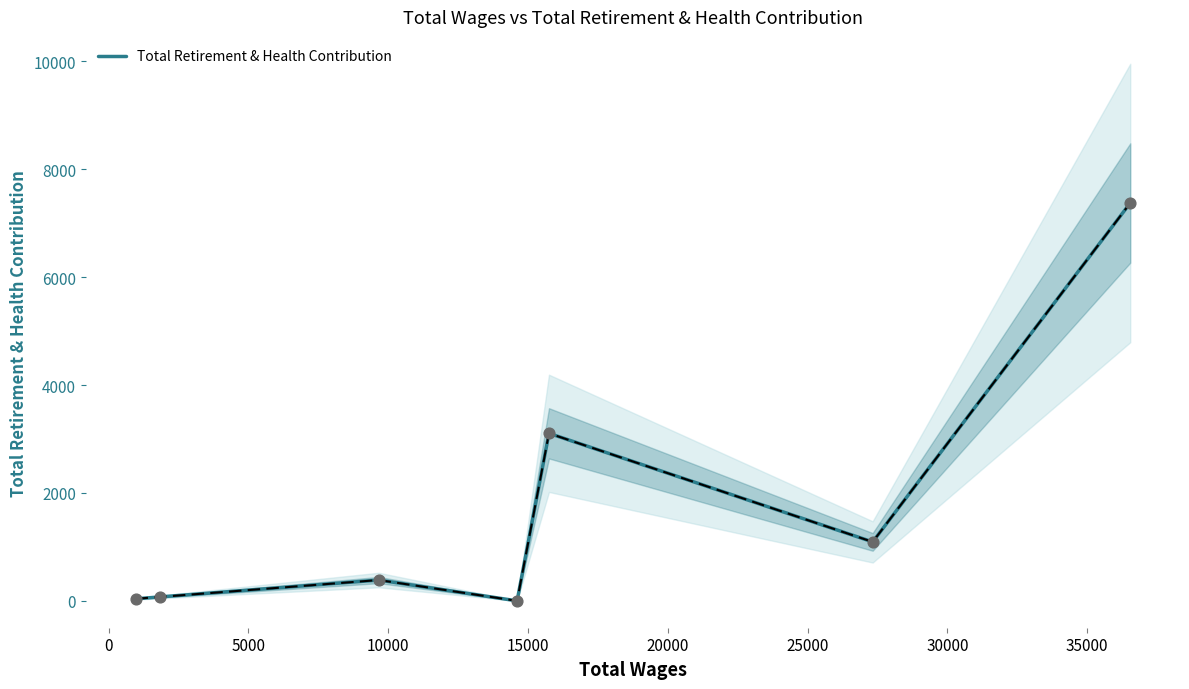

Approximately how many times larger is the value at 15000 compared to 0?

42.5